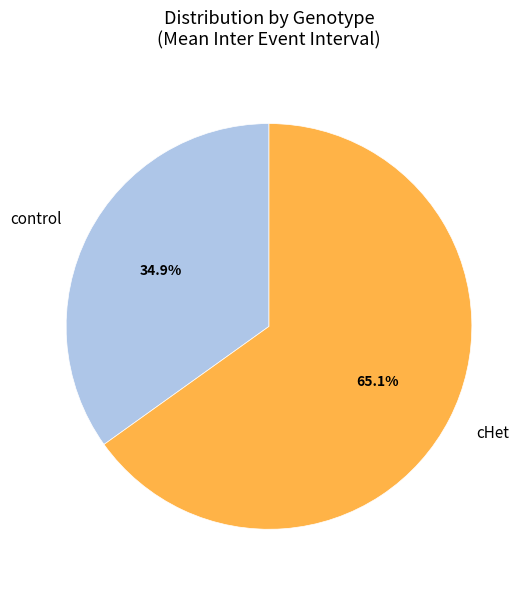

How many slices are in this pie chart?

2